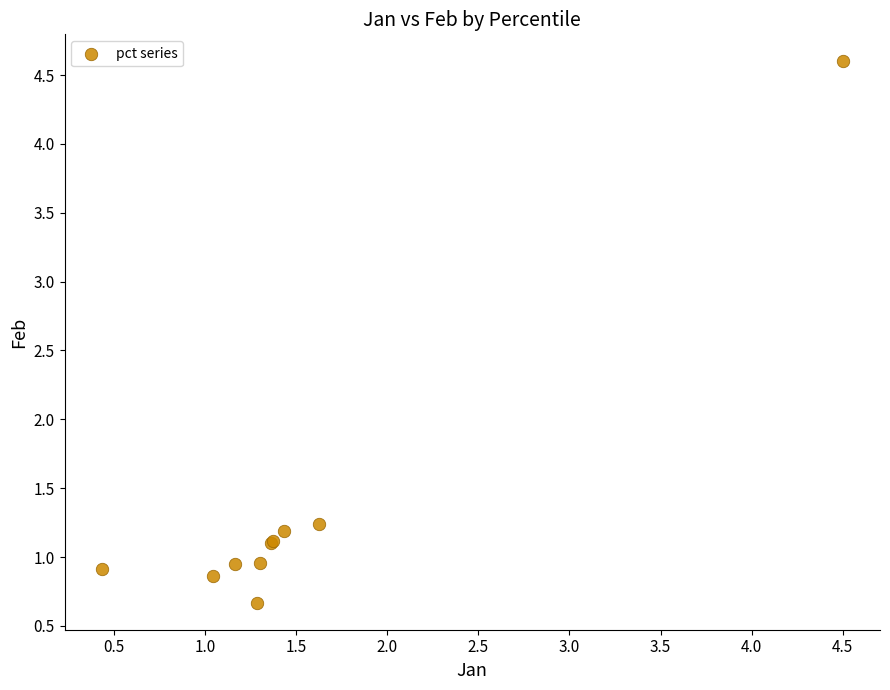

What Y value in the scatter plot is closest to 2?

1.2